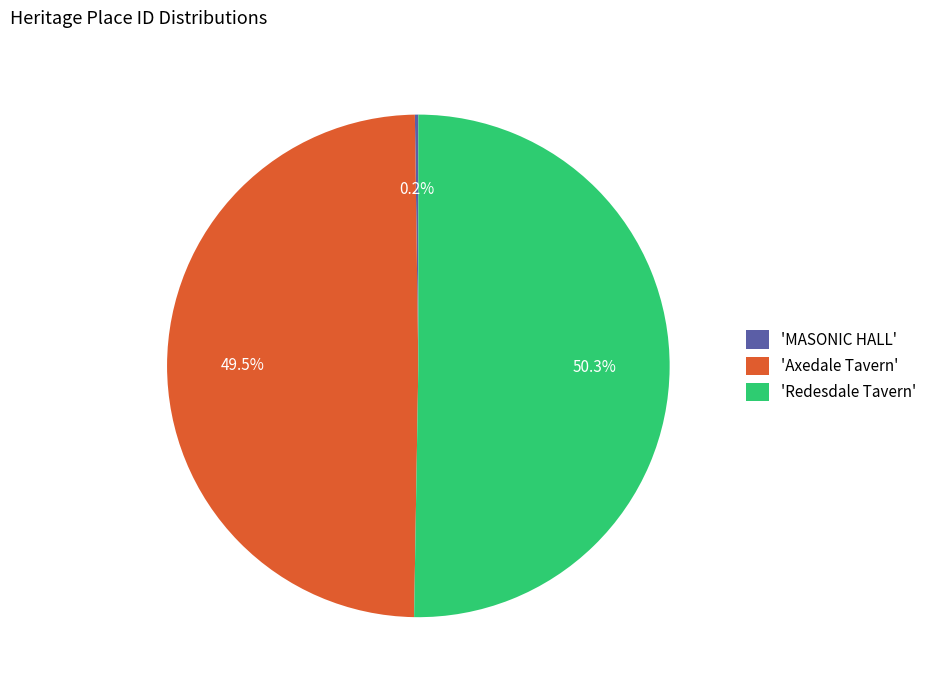

Between 'Axedale Tavern' and 'Redesdale Tavern', which is larger?

'Redesdale Tavern'